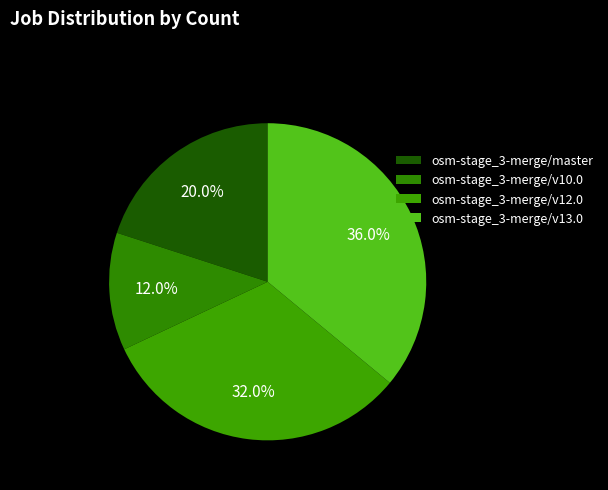

The osm-stage_3-merge/master slice represents 31% of the pie. True or false?

False